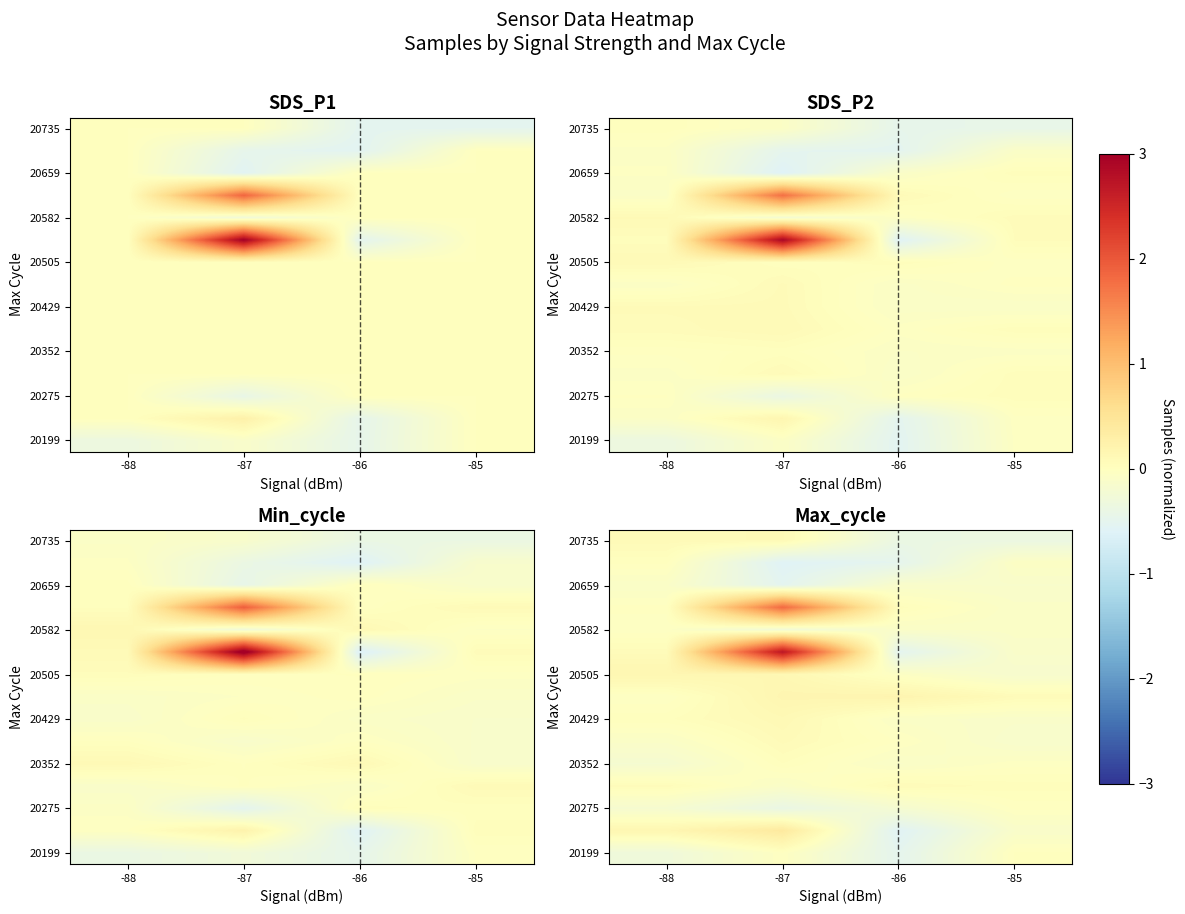

Between -87 and -88, which is larger?

-87